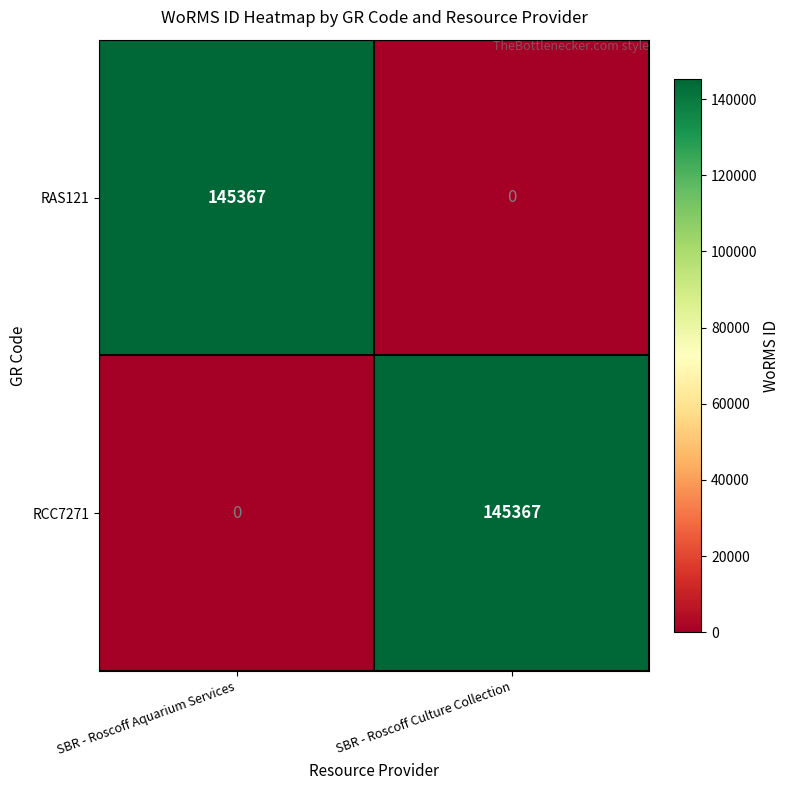

At how many categories does at least one series exceed 28059?

2